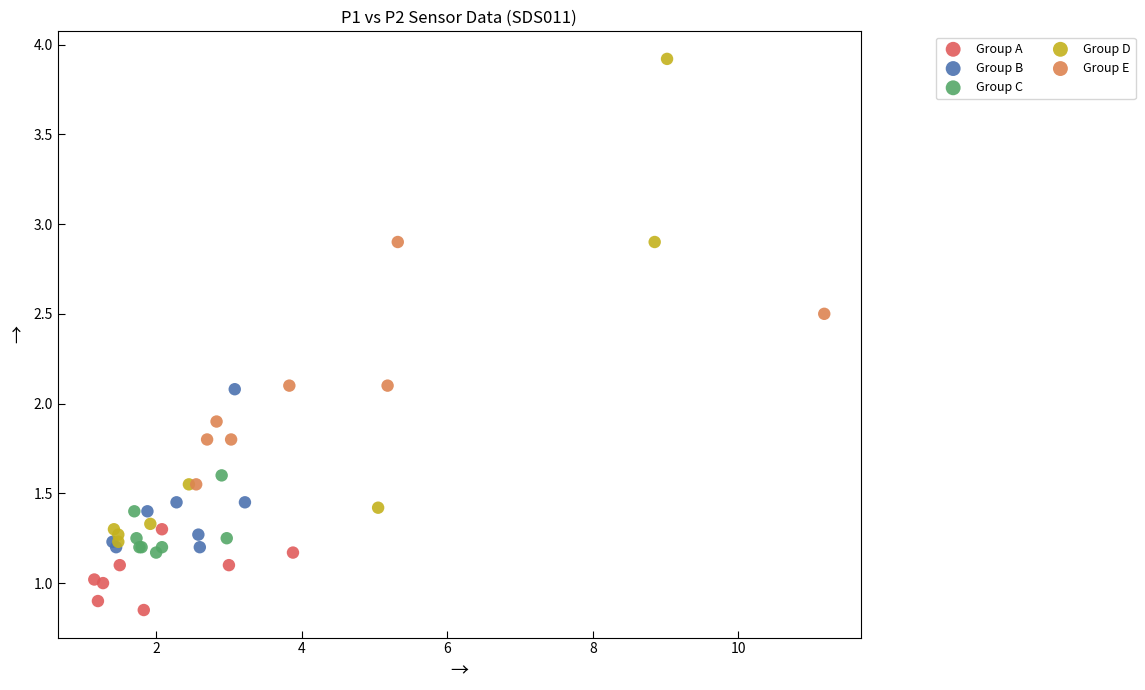

Which series contains the lowest Y value?

Group A